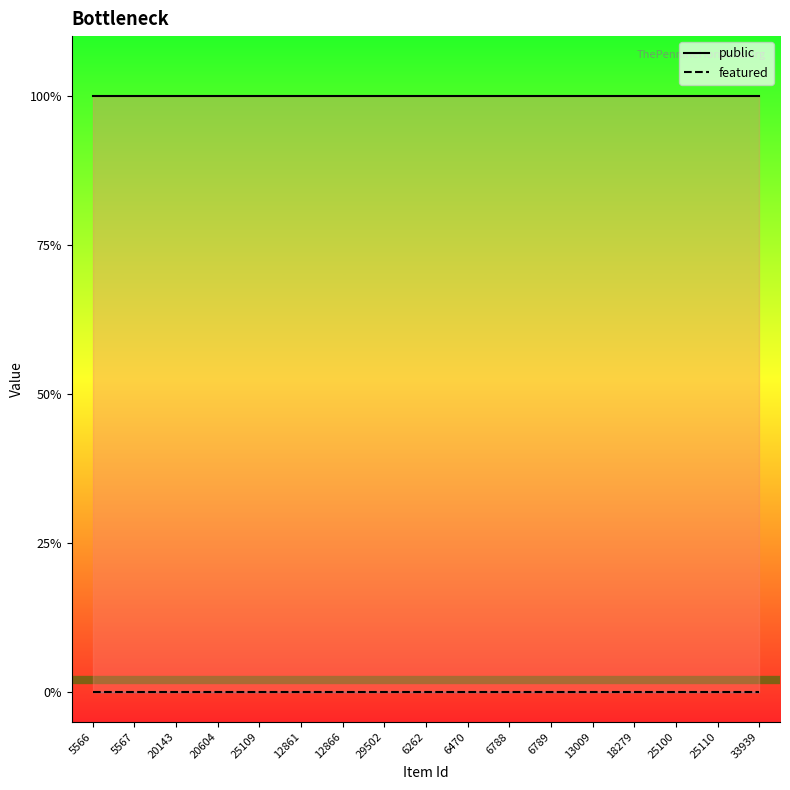

Rank the categories by public value from highest to lowest.

5566, 5567, 20143, 20604, 25109, 12861, 12866, 29502, 6262, 6470, 6788, 6789, 13009, 18279, 25100, 25110, 33939